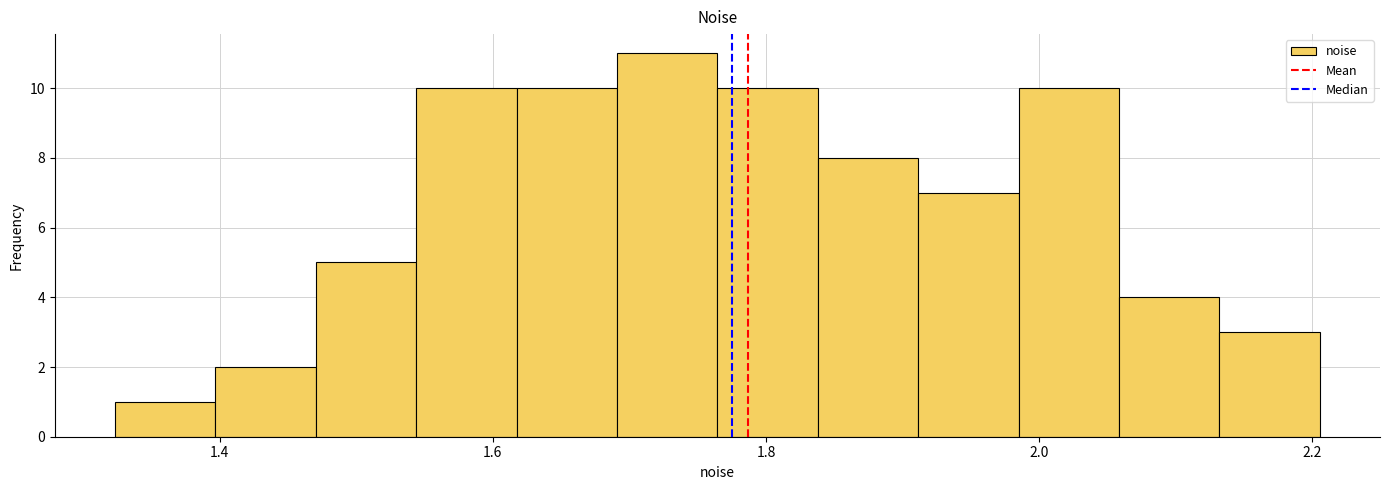

Read against the x-axis, roughly where is the centre of the tallest bar?

1.72